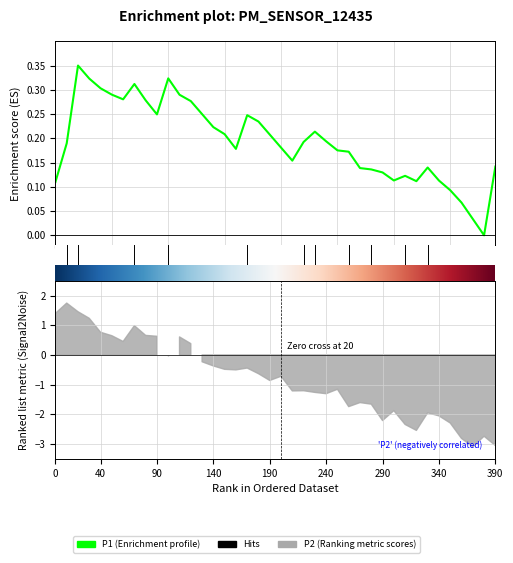

True or false: the data shows 0.0 at 38.

True